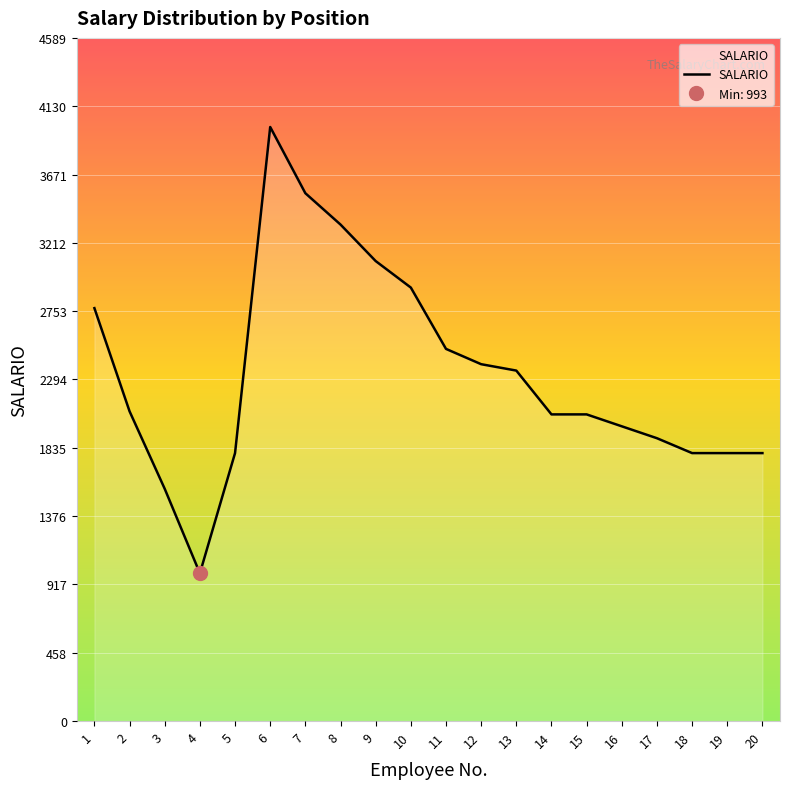

Reading left to right, what are all the values shown in this chart?

2773.7	2080.6	1560.0	992.8	1800.0	3990.5	3545.6	3335.1	3090.0	2911.8	2500.0	2397.2	2354.3	2060.0	2060.0	1980.0	1900.0	1800.0	1800.0	1800.0